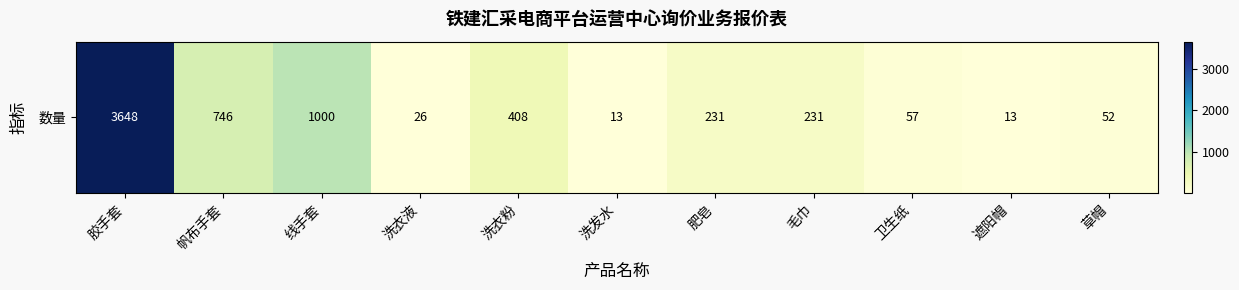

Which category has the highest value across all series?

胶手套